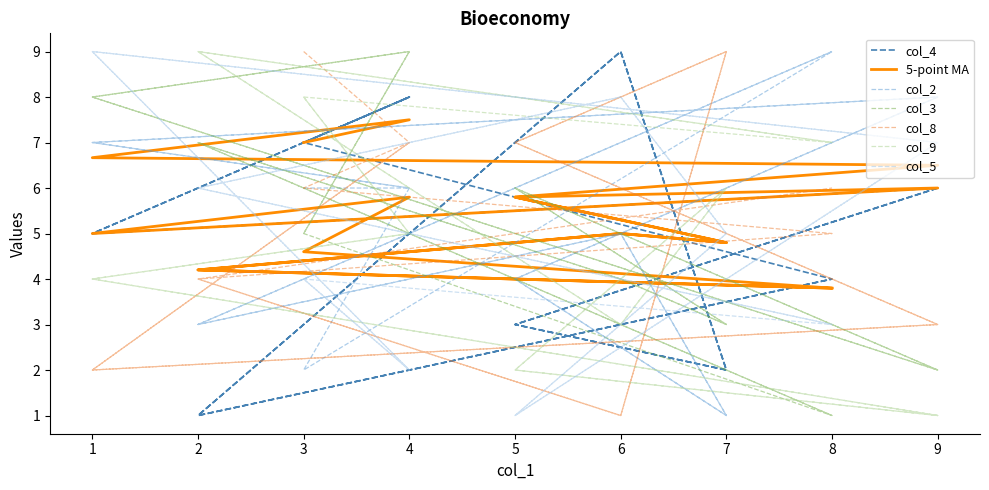

In col_8, how many points are higher than both neighbors (excluding endpoints)?

3